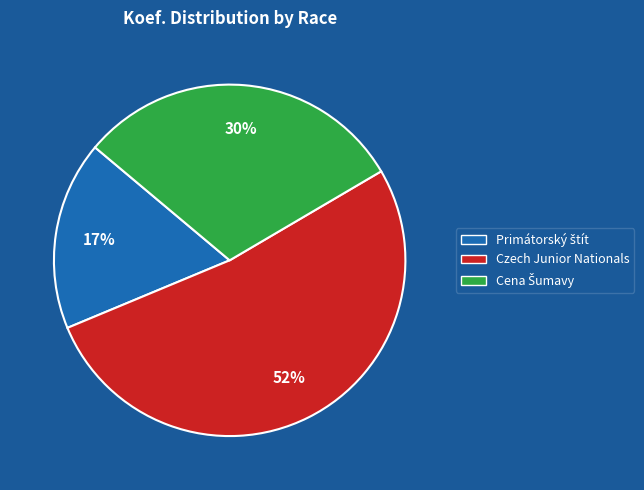

How many slices are in this pie chart?

3